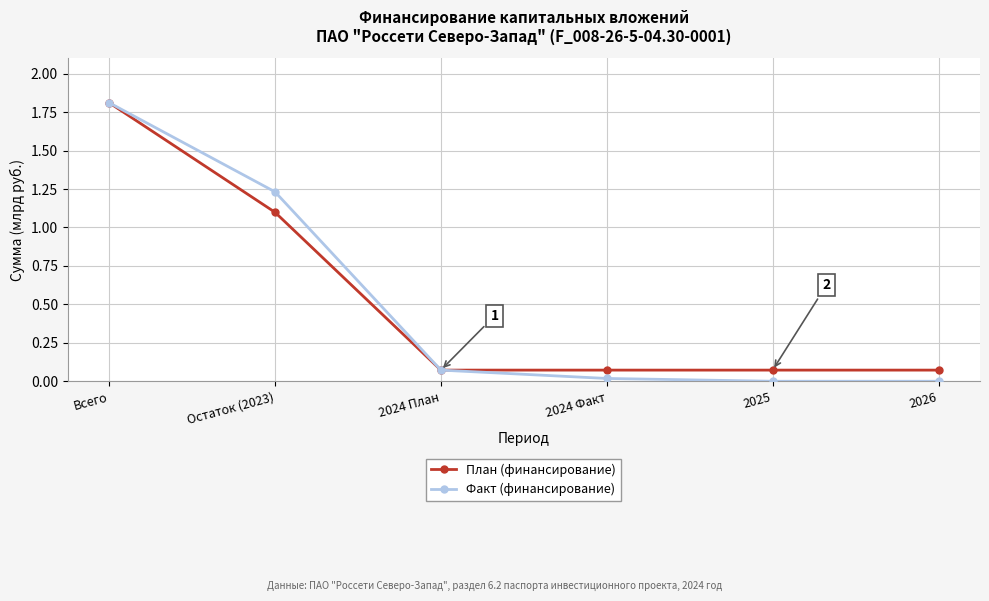

The value of План (финансирование) at 2024 Факт is 0.0. True or false?

False